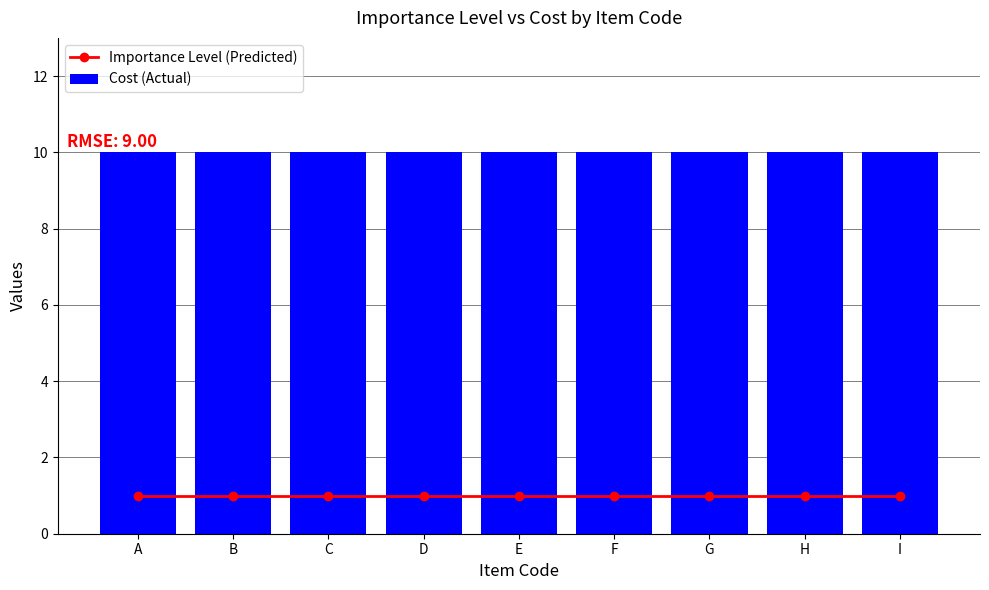

The Importance Level (Predicted) series shows 0 at C. True or false?

False